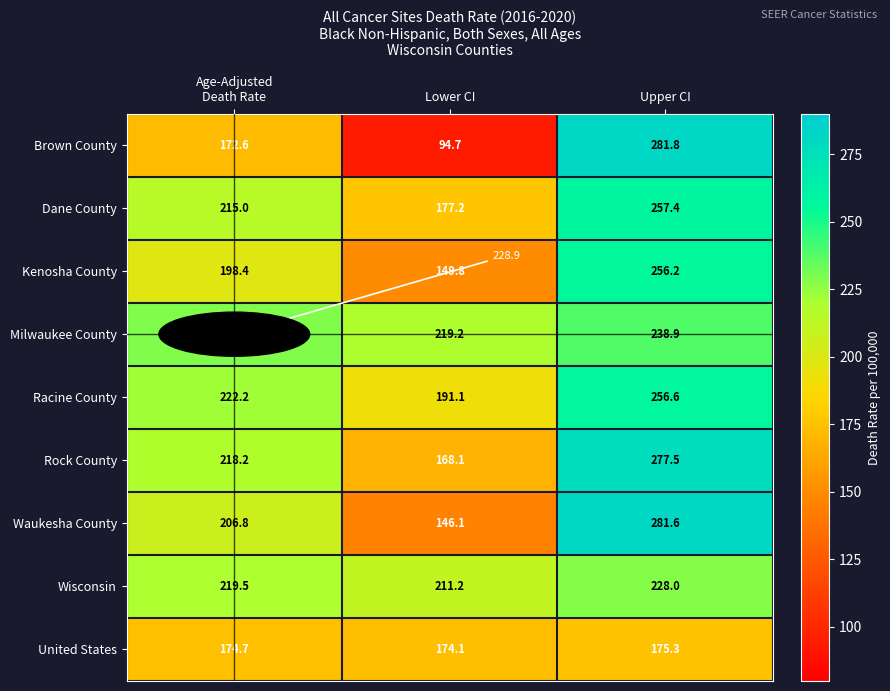

Which category has the highest value in the Wisconsin series?

Upper CI